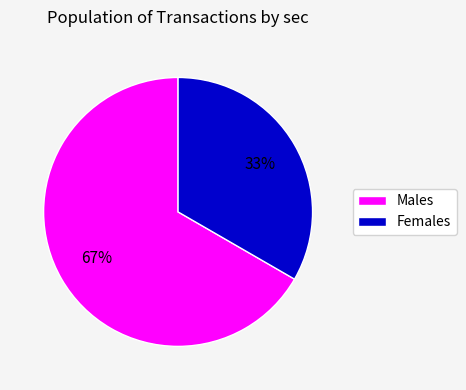

What is the ratio of the value at Males to the value at Females?

2.0